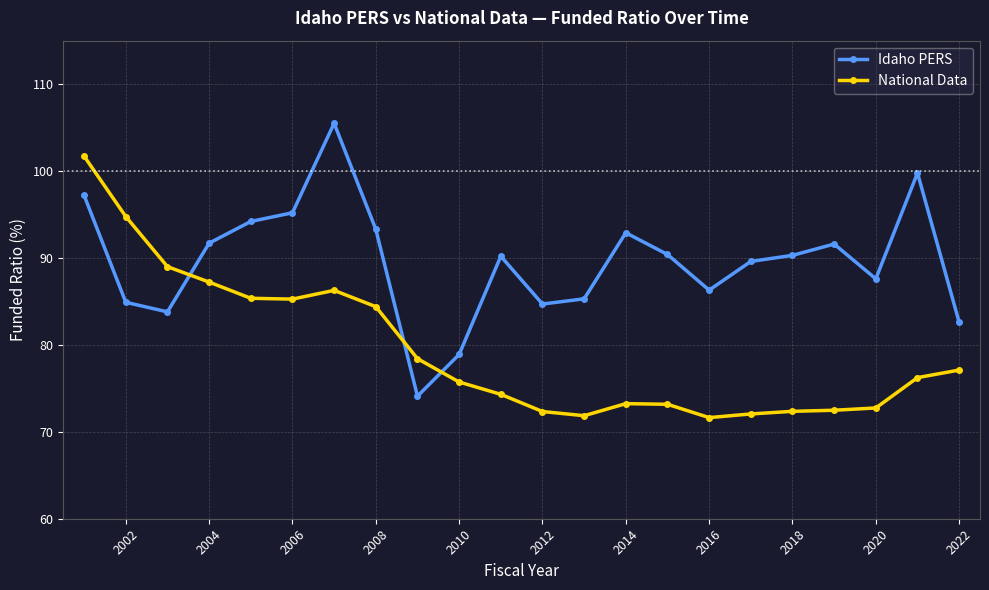

What is the lowest value of the Idaho PERS series?

74.1